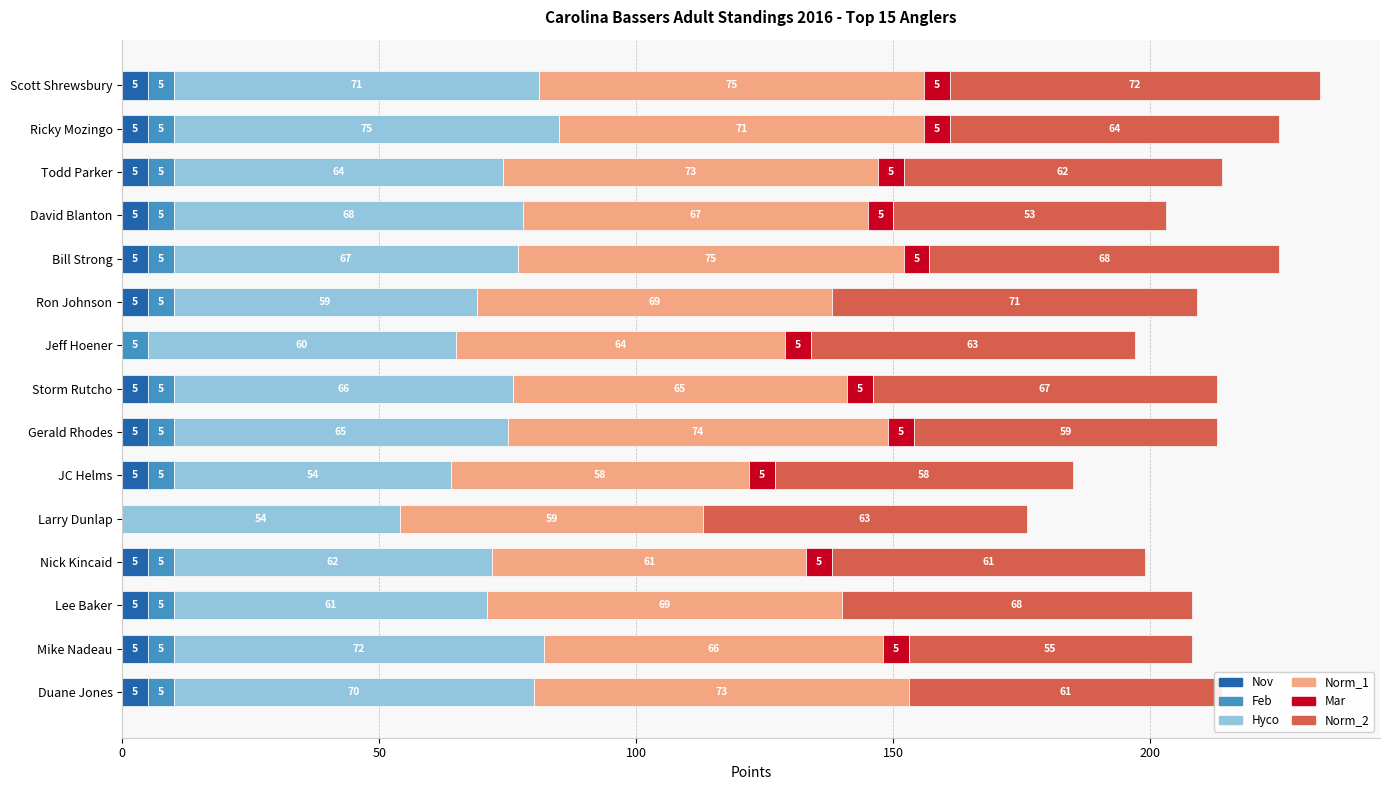

Is it true that Nov equals 5 at Todd Parker?

True